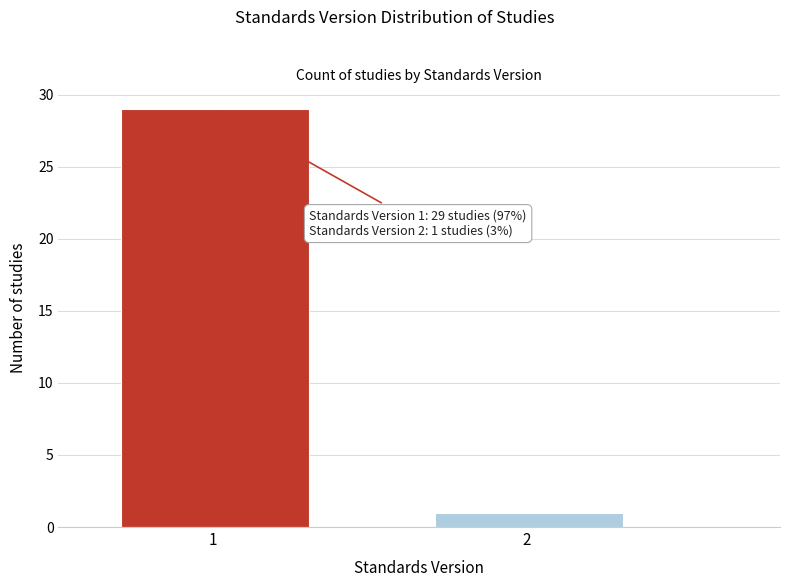

Reading left to right, list all the values displayed in this chart.

1 =29	2 =1